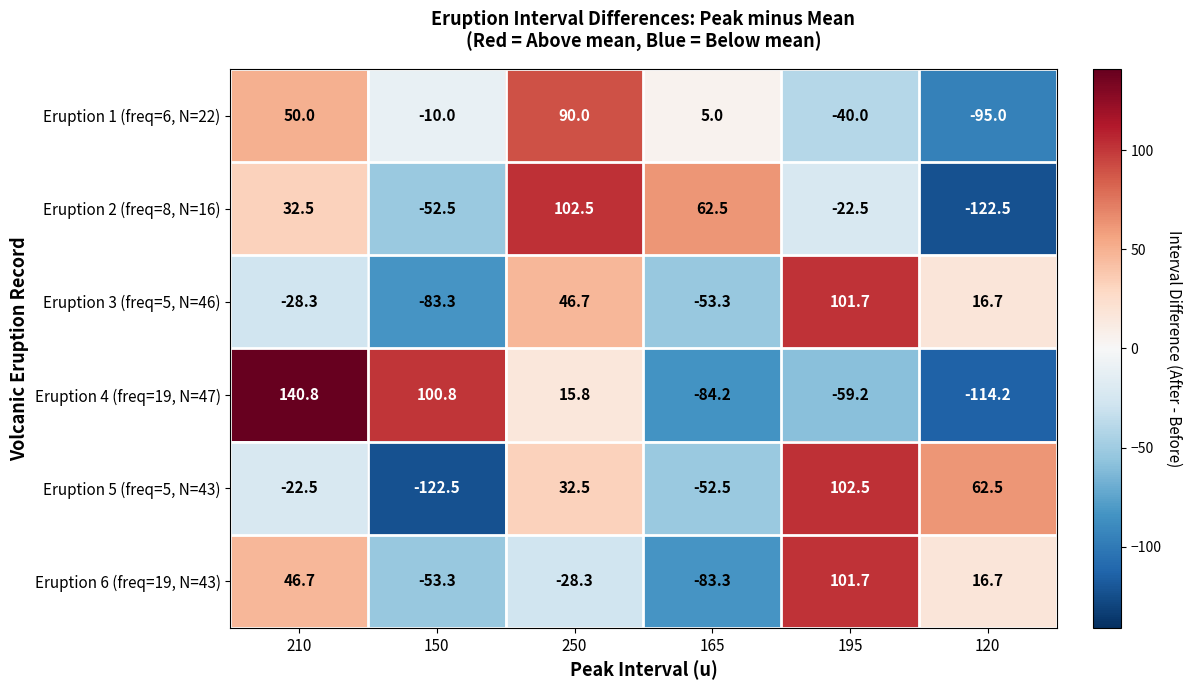

How many distinct data groups are displayed?

6